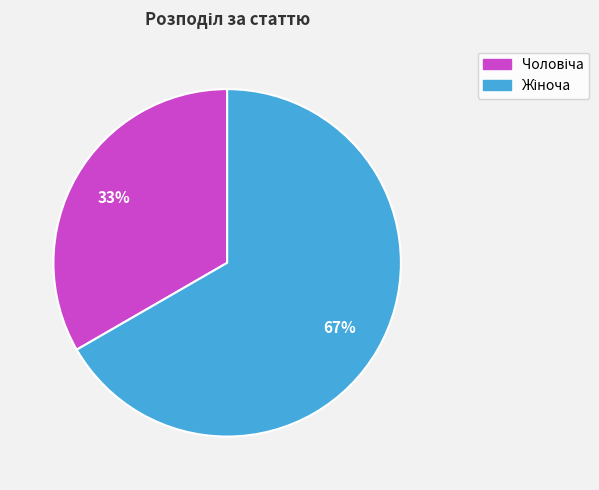

Does any single category account for the majority?

Yes